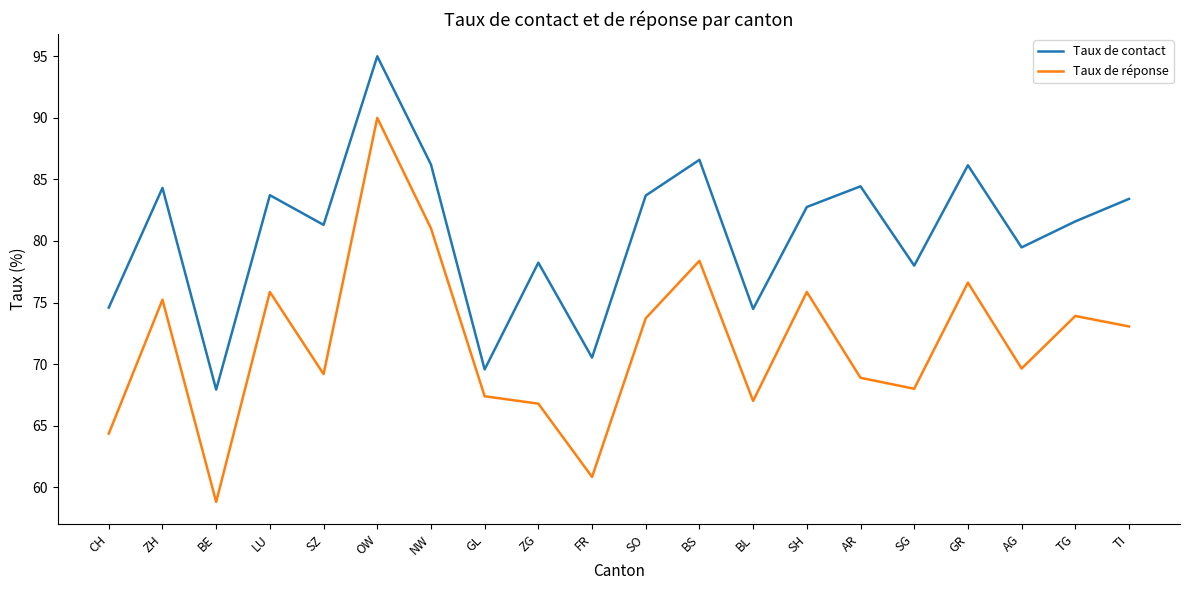

At how many categories does at least one series exceed 61?

20